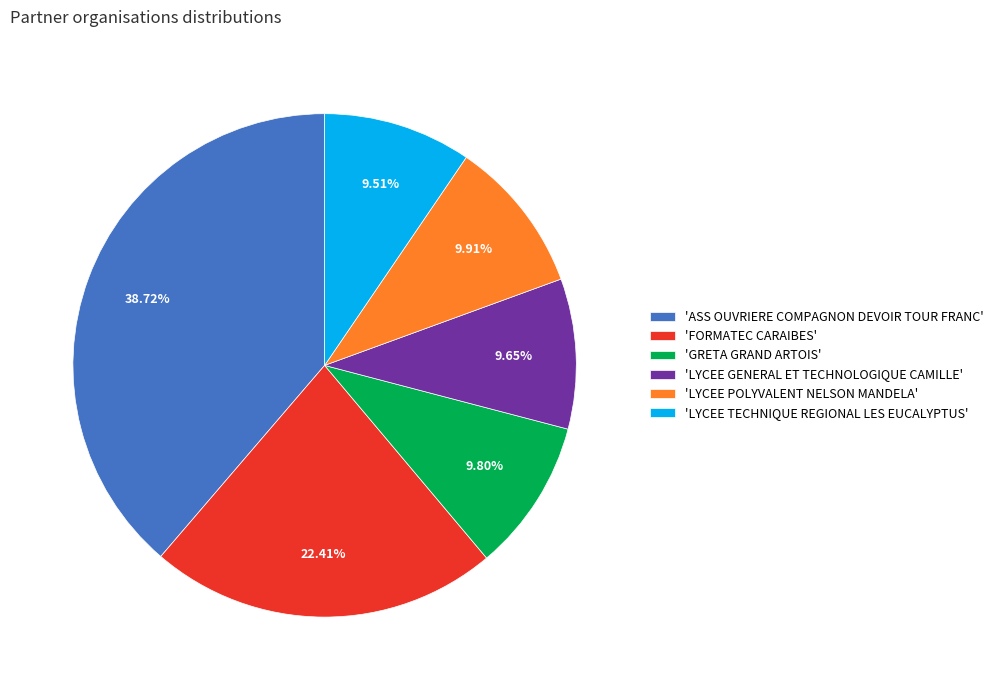

Approximately how many times larger is the value at 'LYCEE POLYVALENT NELSON MANDELA' compared to 'GRETA GRAND ARTOIS'?

1.0